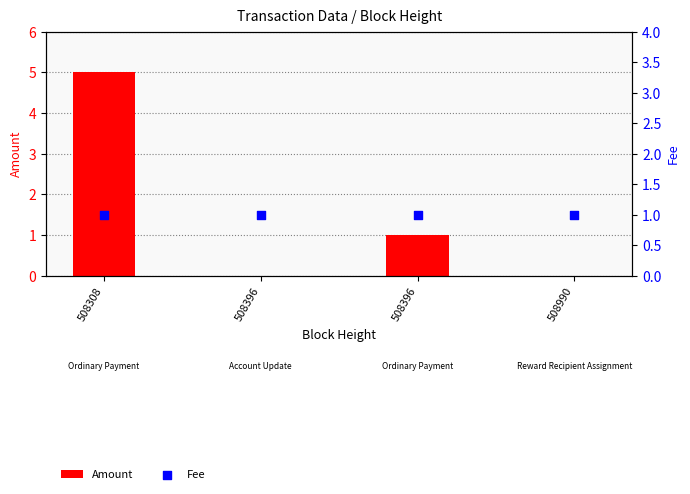

Which series has the largest Y range (max minus min)?

Amount